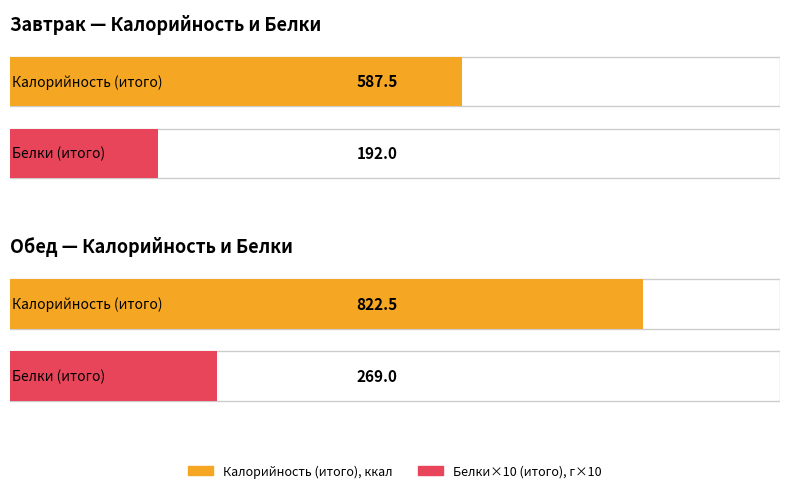

Reading left to right, extract all data points from this chart.

Калорийность: Завтрак=587.5	Обед=822.5
Белки: Завтрак=19.2	Обед=26.9